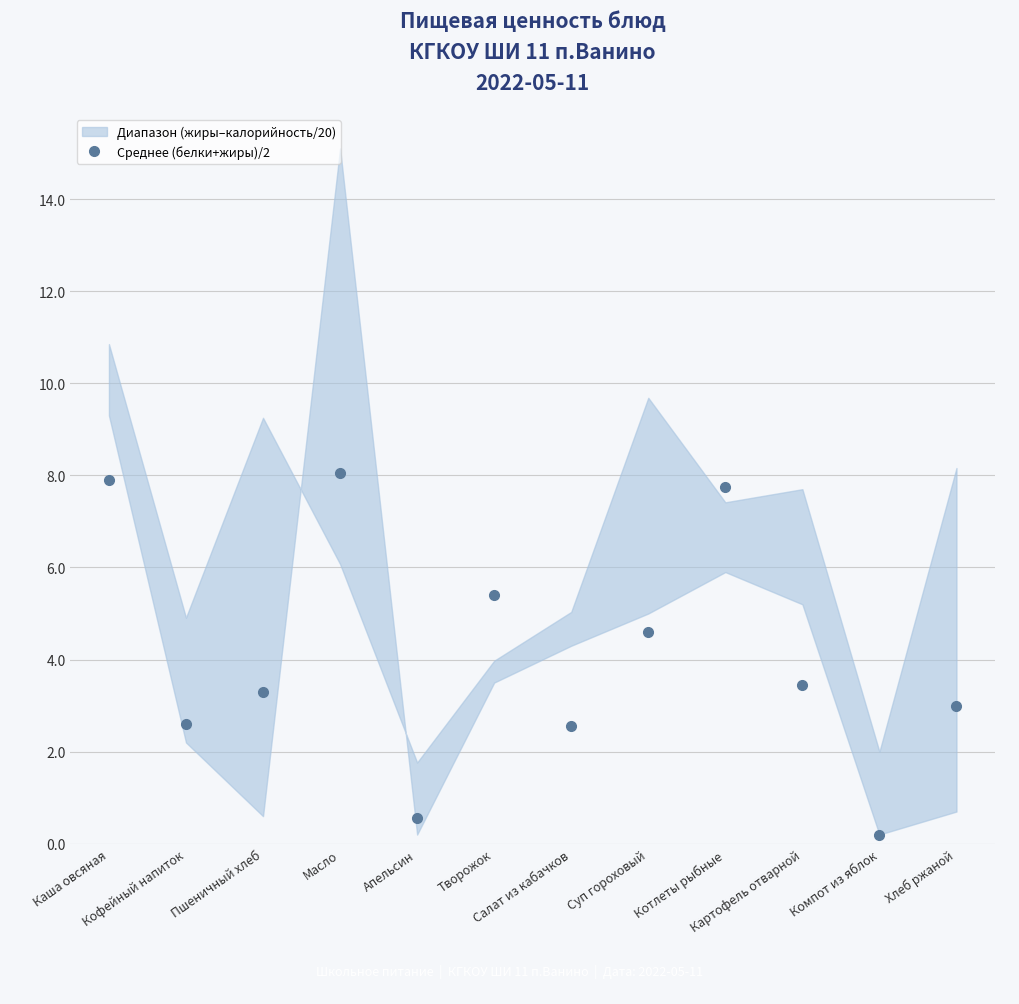

Between Компот из яблок and Пшеничный хлеб, which is larger?

Пшеничный хлеб